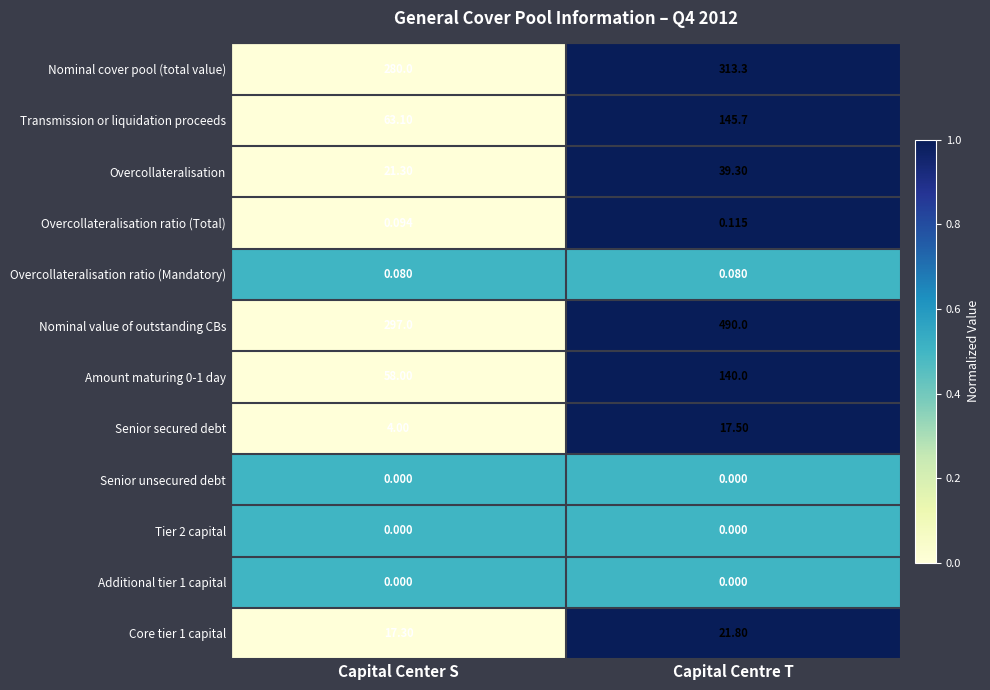

Is the value of Nominal cover pool (total value) at Capital Centre T greater than the value of Tier 2 capital at Capital Center S?

Yes